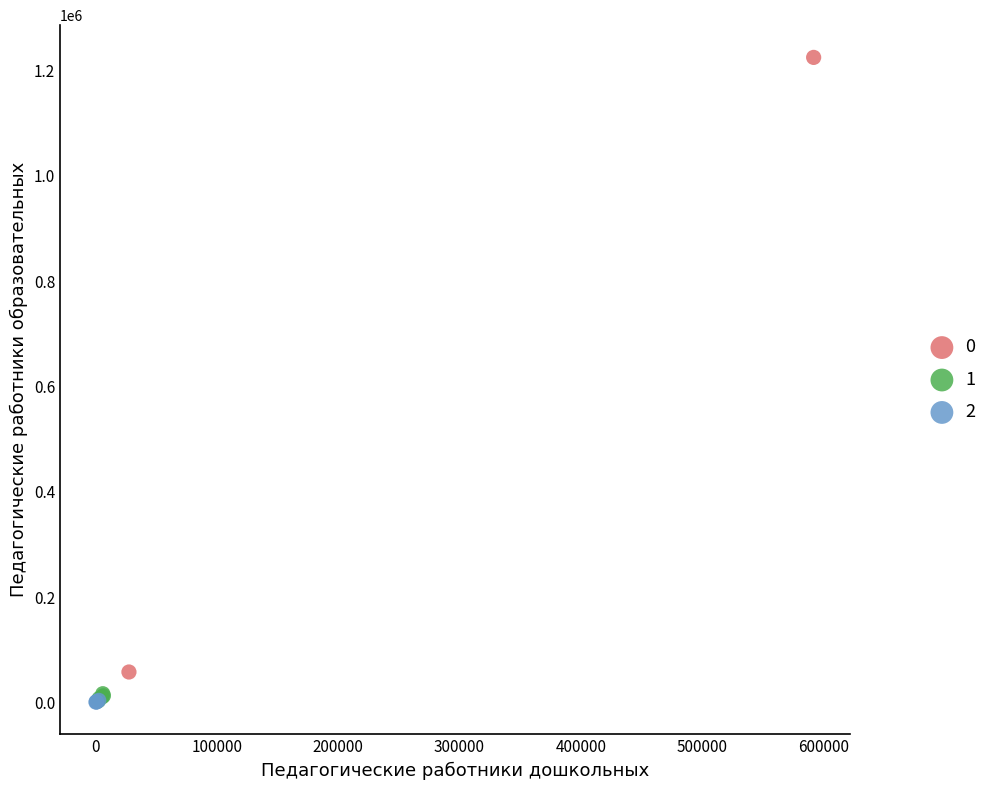

What are all the series names shown in the legend?

0, 1, 2